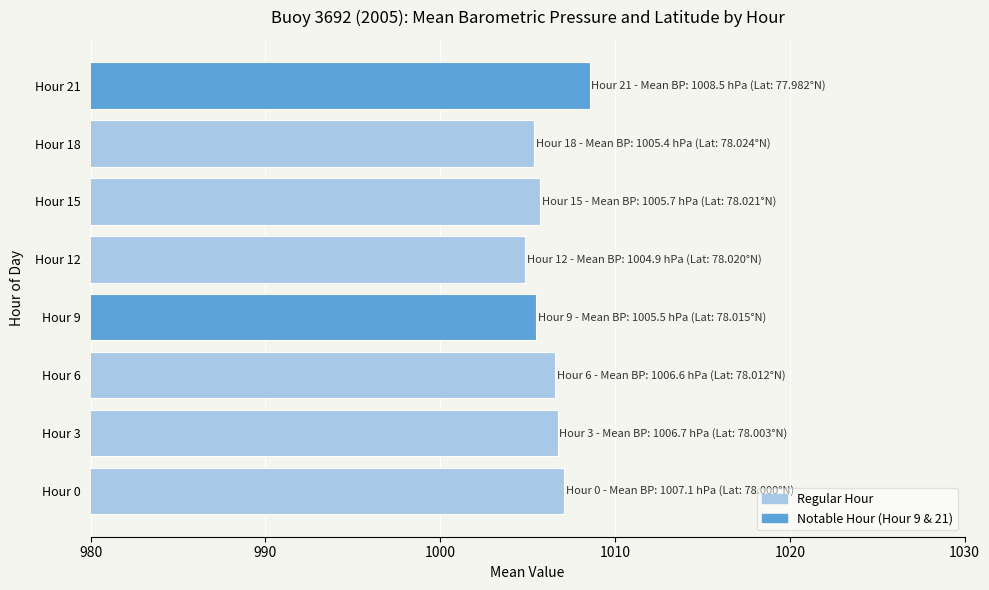

The value at Hour 21 is 1645.6. True or false?

False